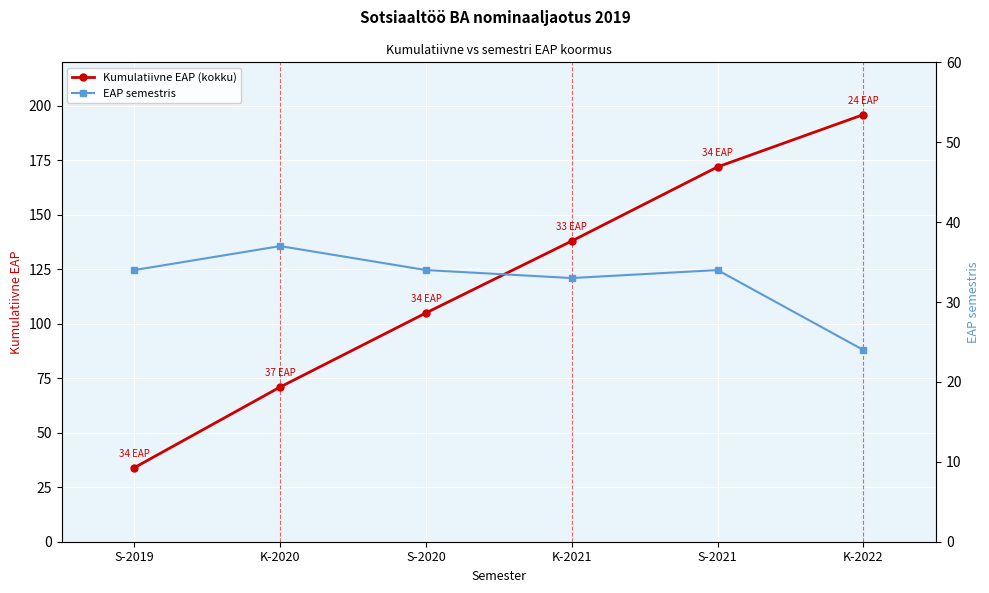

At which category does the chart reach its peak across all series?

K-2022